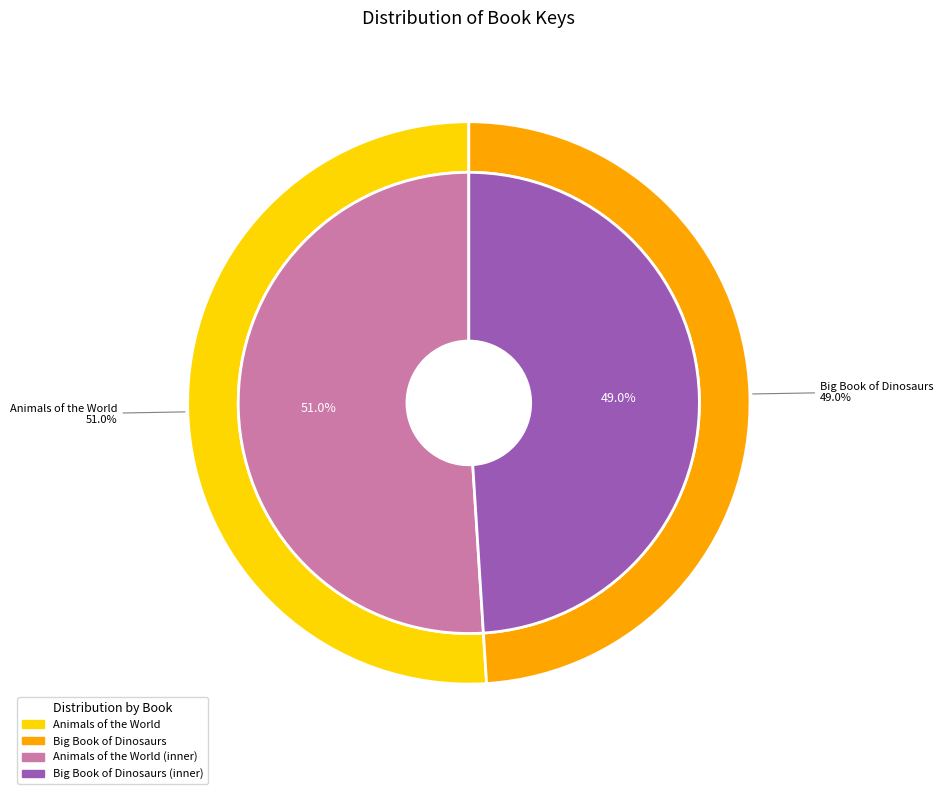

Combined, do Animals of the World and Big Book of Dinosaurs account for over 50%?

Yes